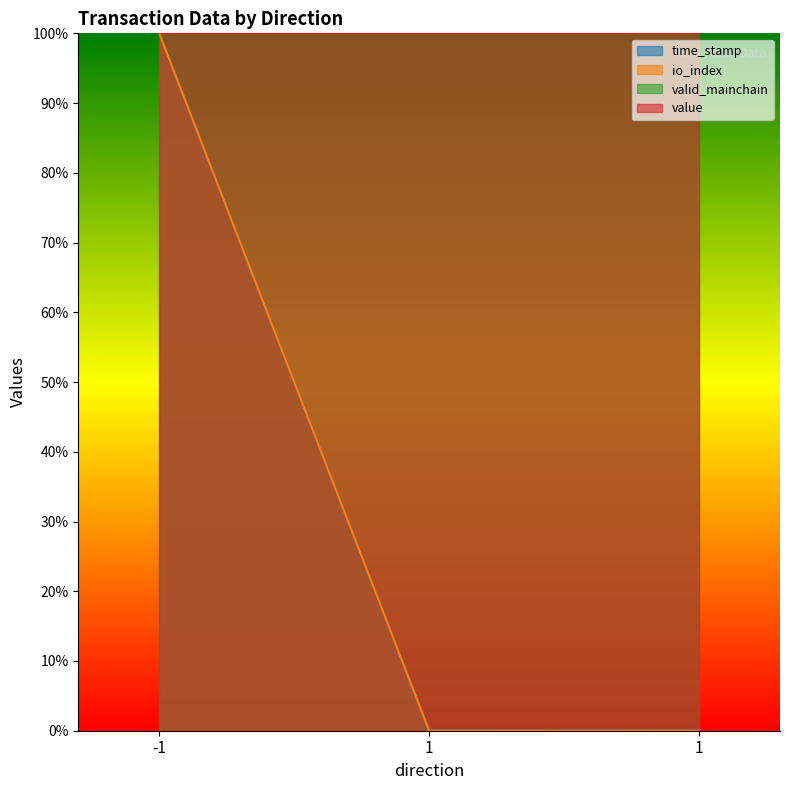

Between -1 and 1, which is larger?

-1